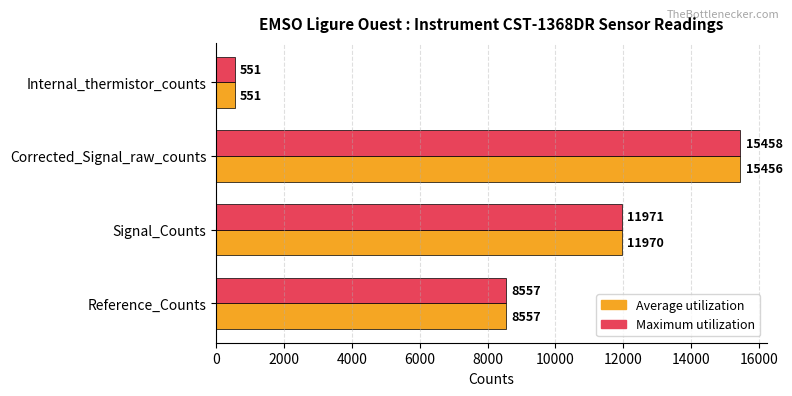

Rank the categories by Maximum utilization value from highest to lowest.

Corrected_Signal_raw_counts, Signal_Counts, Reference_Counts, Internal_thermistor_counts